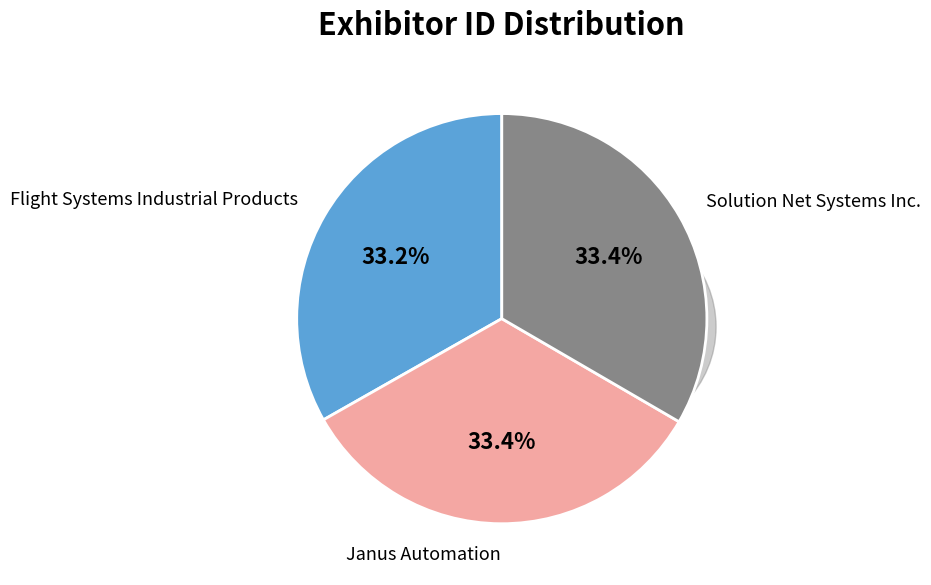

How many slices are in this pie chart?

3